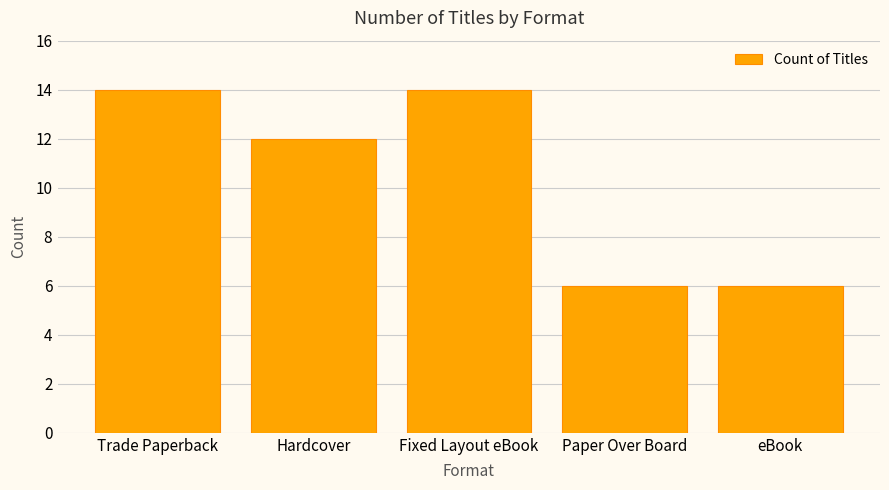

What is the greatest value displayed?

14